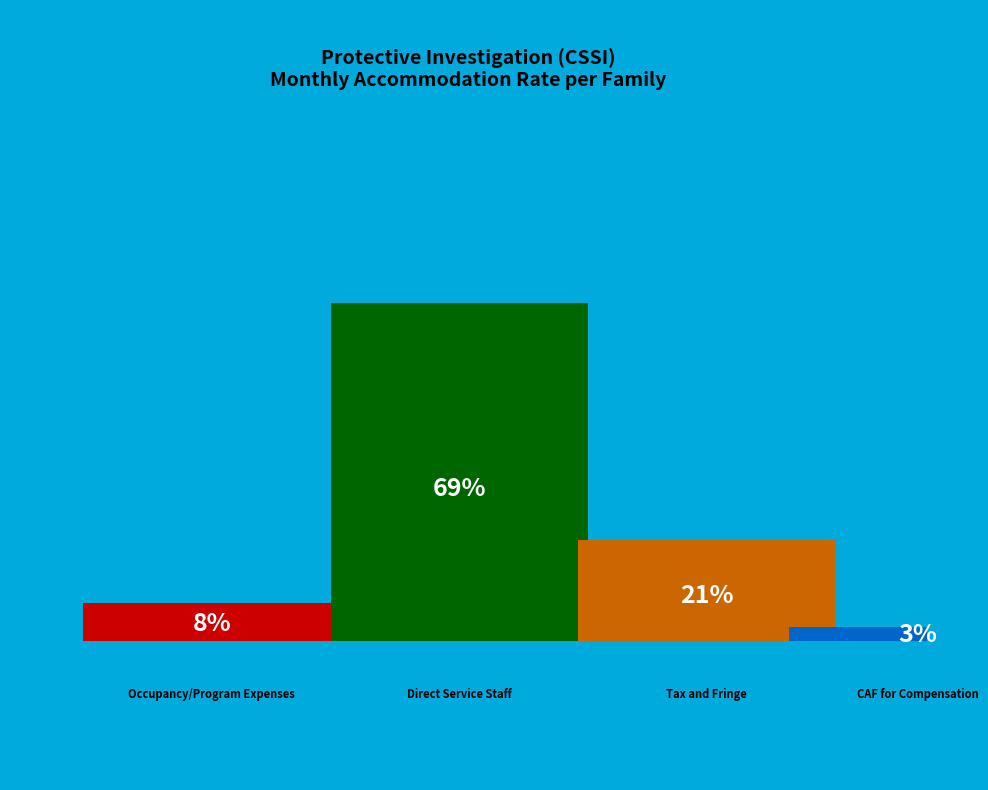

Rank the categories by value from highest to lowest.

Direct Service Staff, Tax and Fringe, Occupancy/Program Expenses, CAF for Compensation